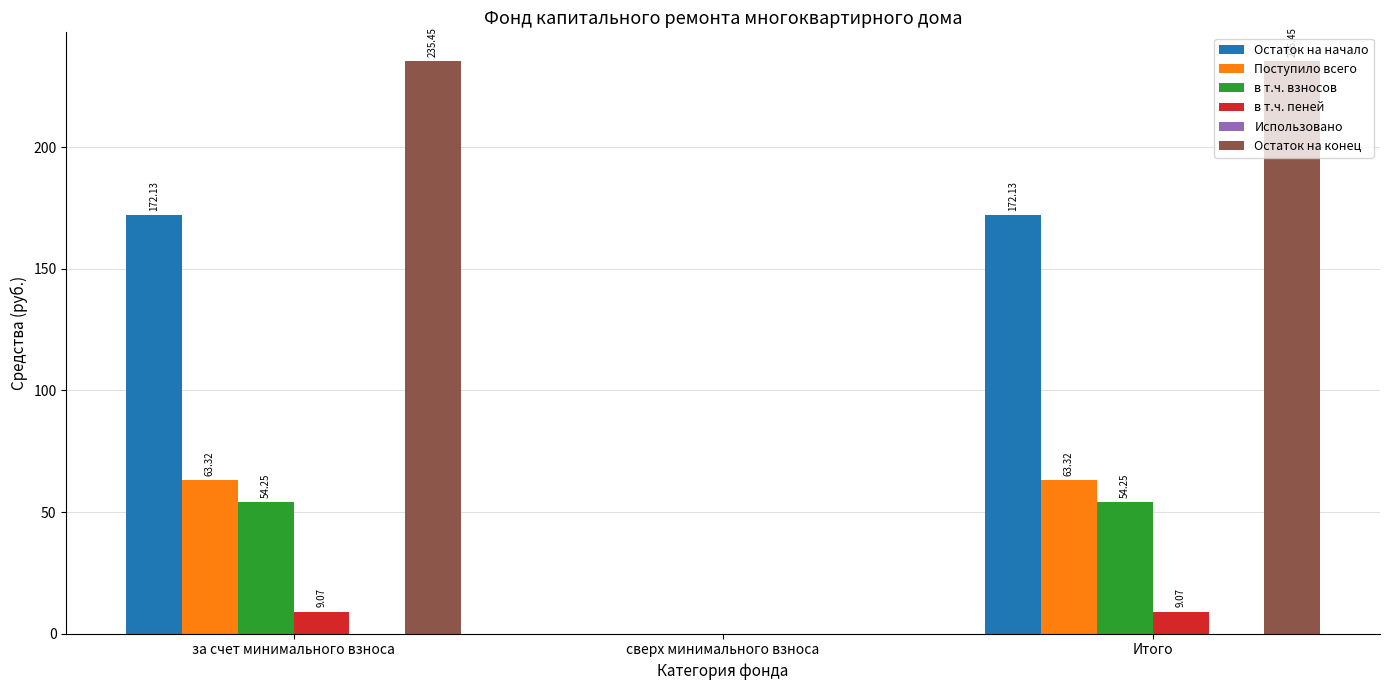

True or false: Остаток на конец has a value of 0.0 at сверх минимального взноса.

True